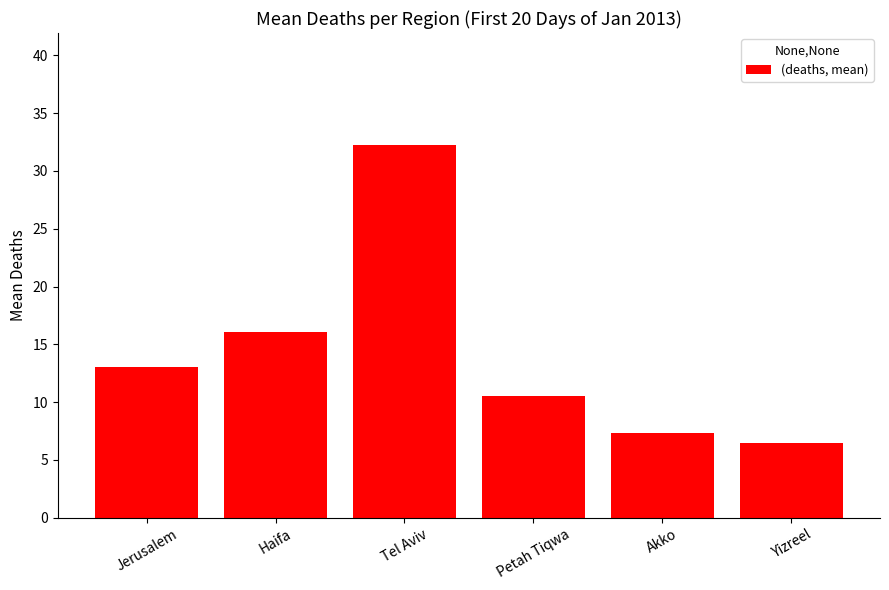

List the labels in order of value, smallest first.

Yizreel, Akko, Petah Tiqwa, Jerusalem, Haifa, Tel Aviv